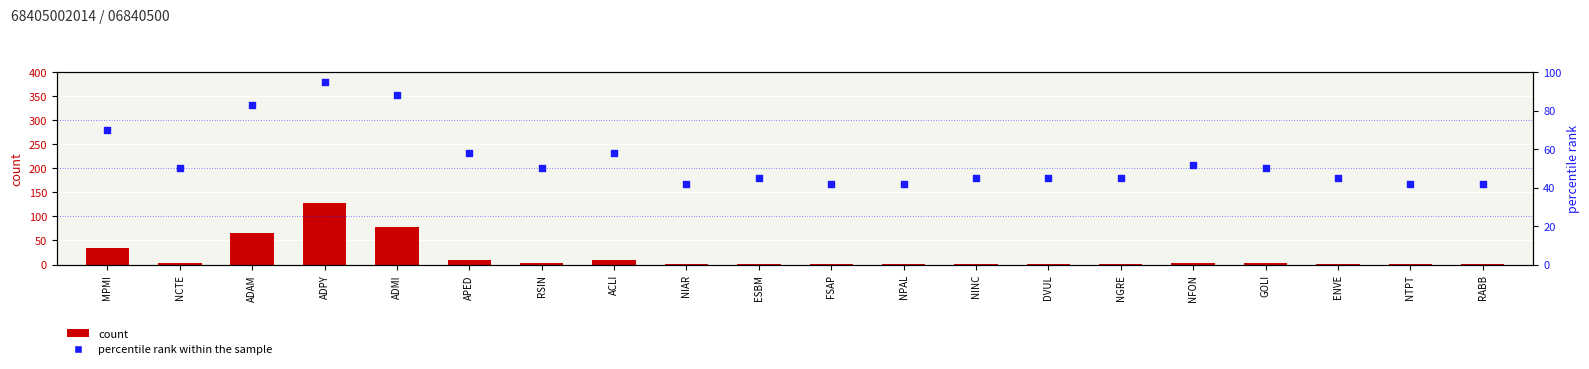

Which series contains the lowest Y value?

count